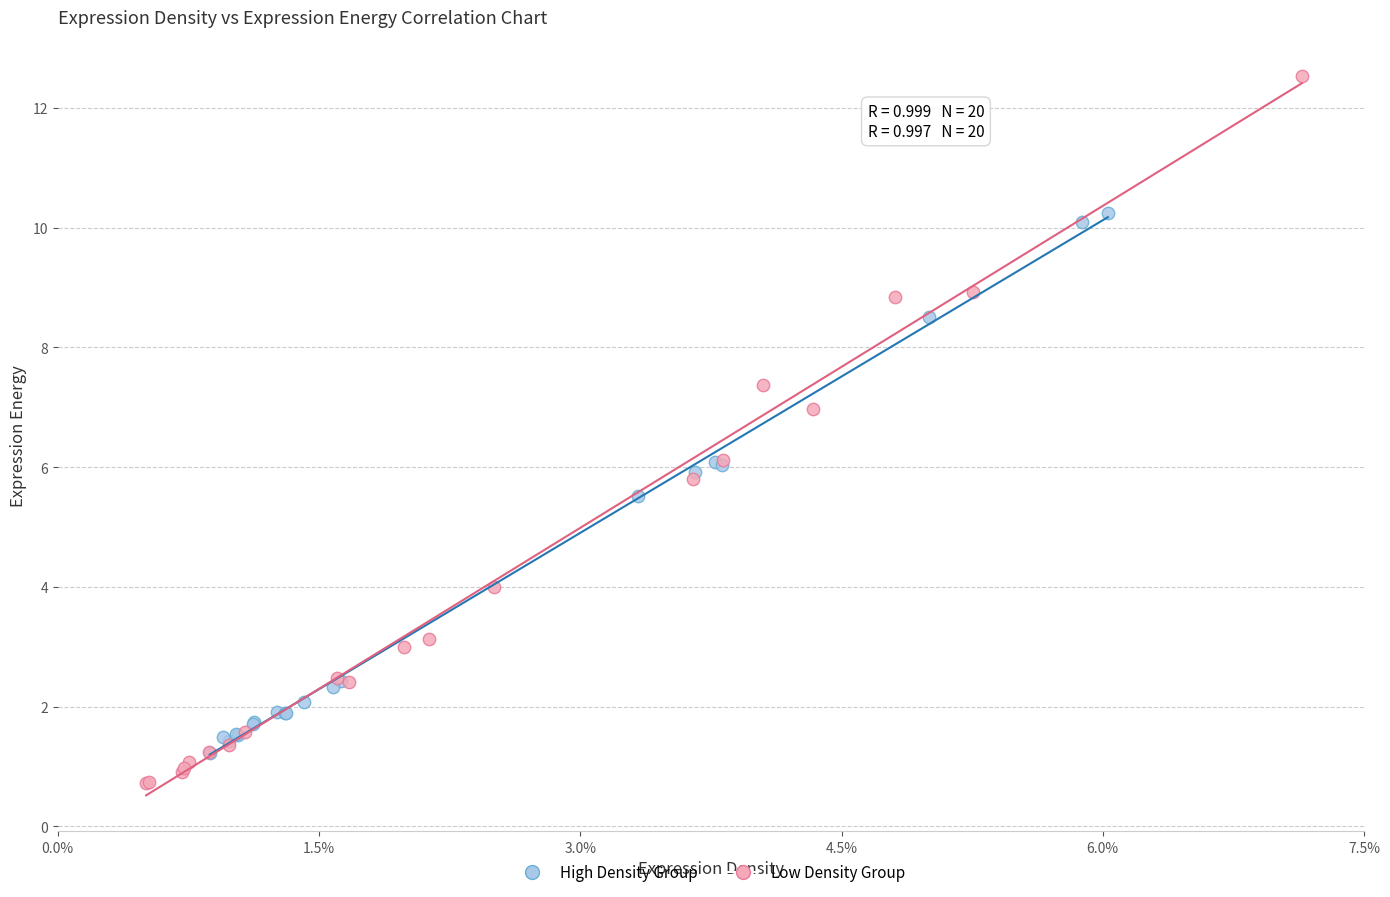

Which series contains the highest Y value?

Low Density Group